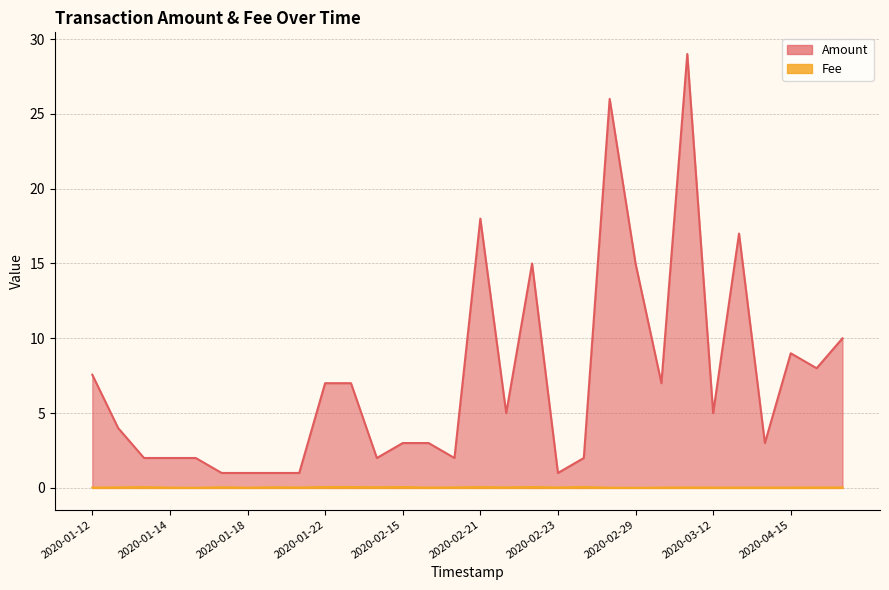

What value does the Amount series have at 2020-04-07?

3.0